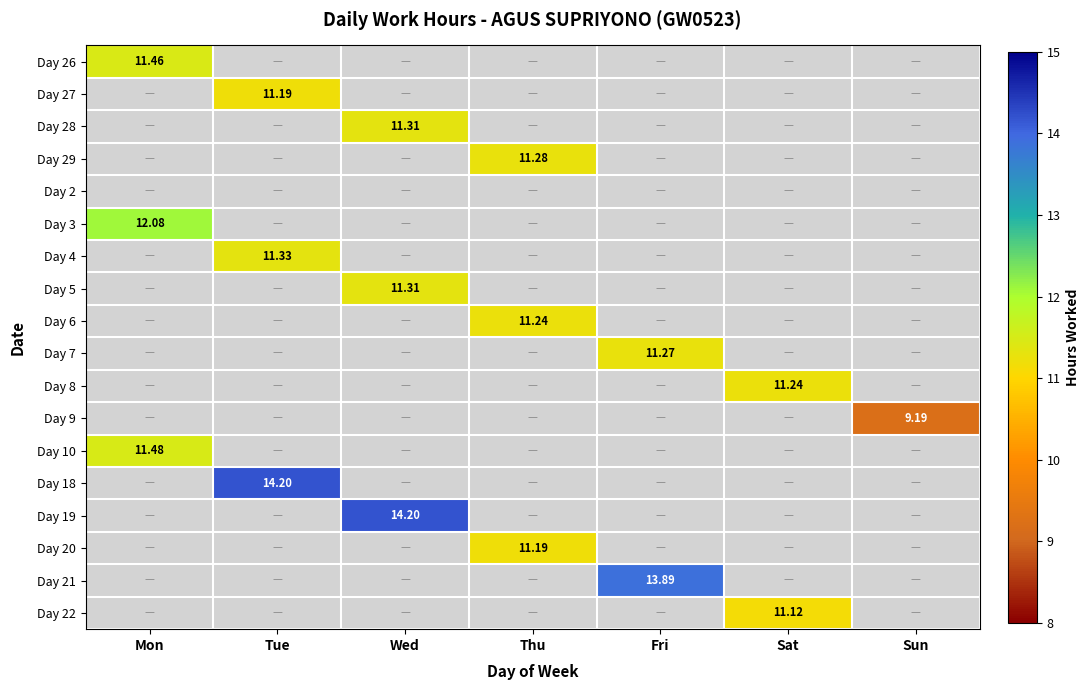

How many values in the Day 27 series exceed 0?

1